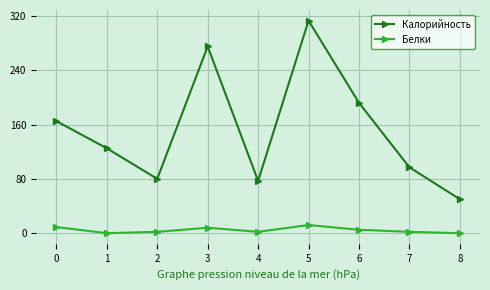

Which series has the widest spread of values?

Калорийность